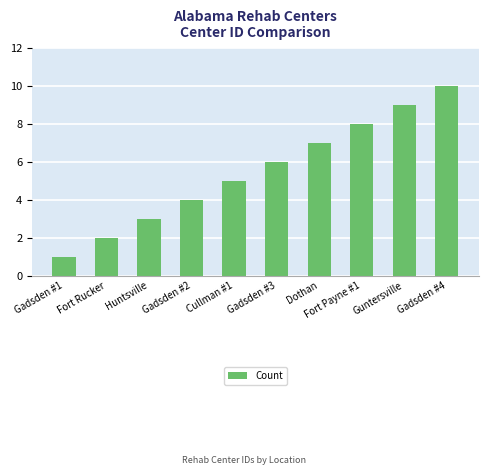

Approximately how many times larger is the value at Gadsden #1 compared to Huntsville?

0.3